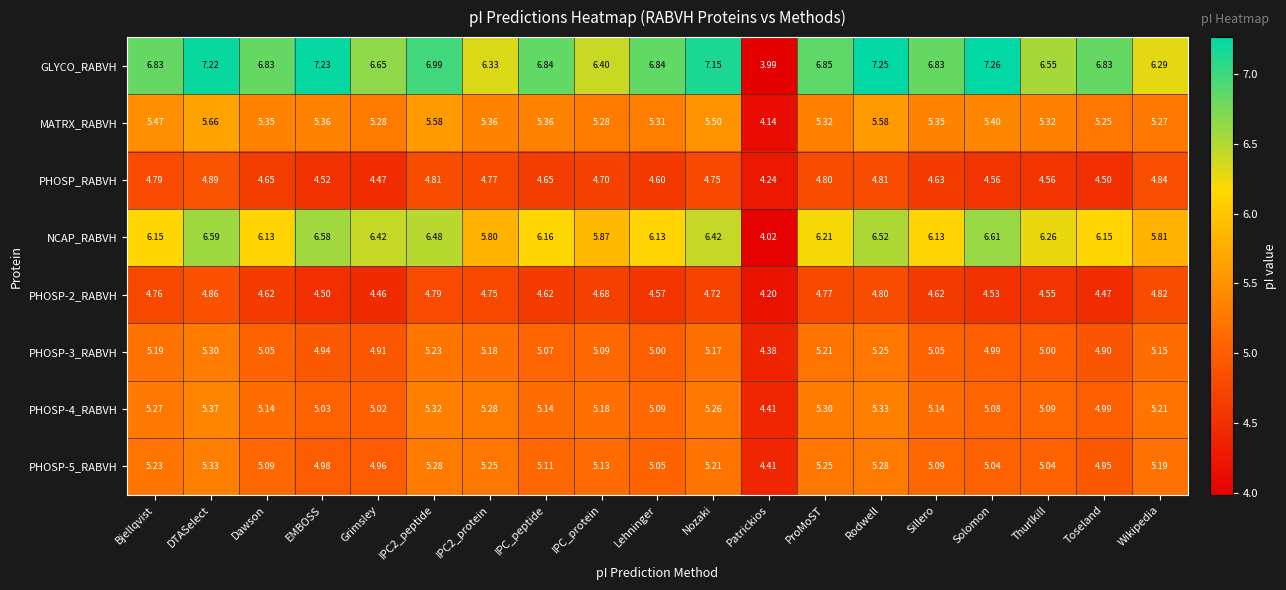

Which series has the largest total across all categories?

GLYCO_RABVH